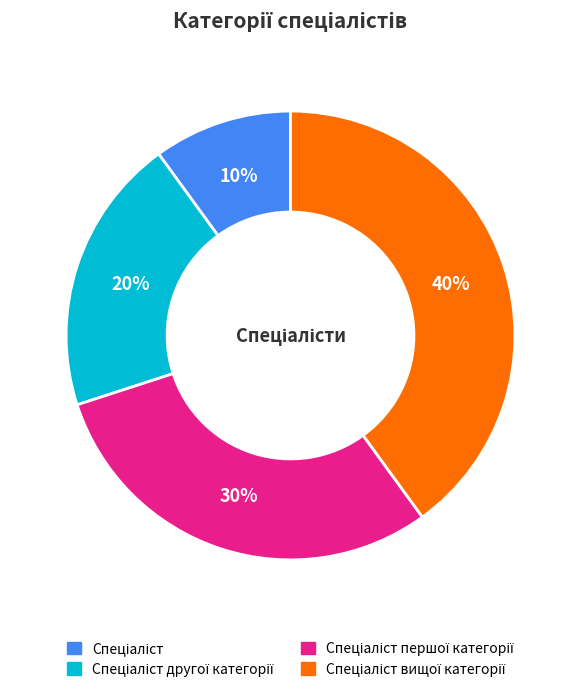

Is there a majority slice in this chart?

No